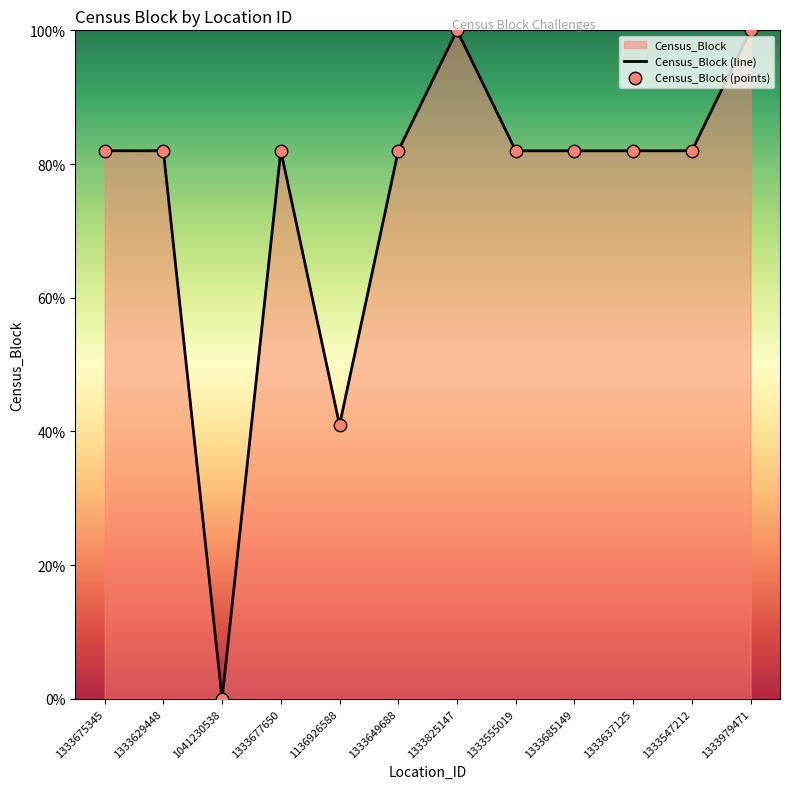

Between 1333677650 and 1333675345, which is larger?

1333675345